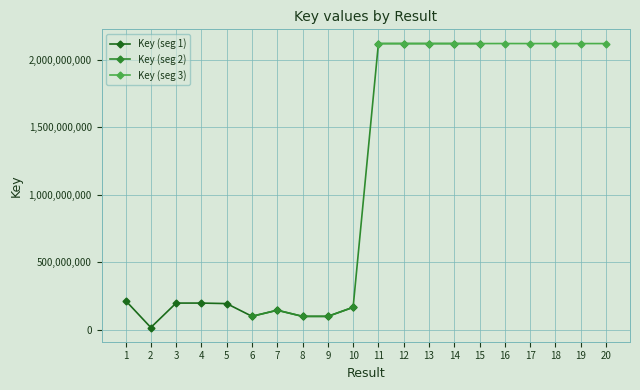

True or false: Key (seg 1) has more than 1 interior local peaks.

True